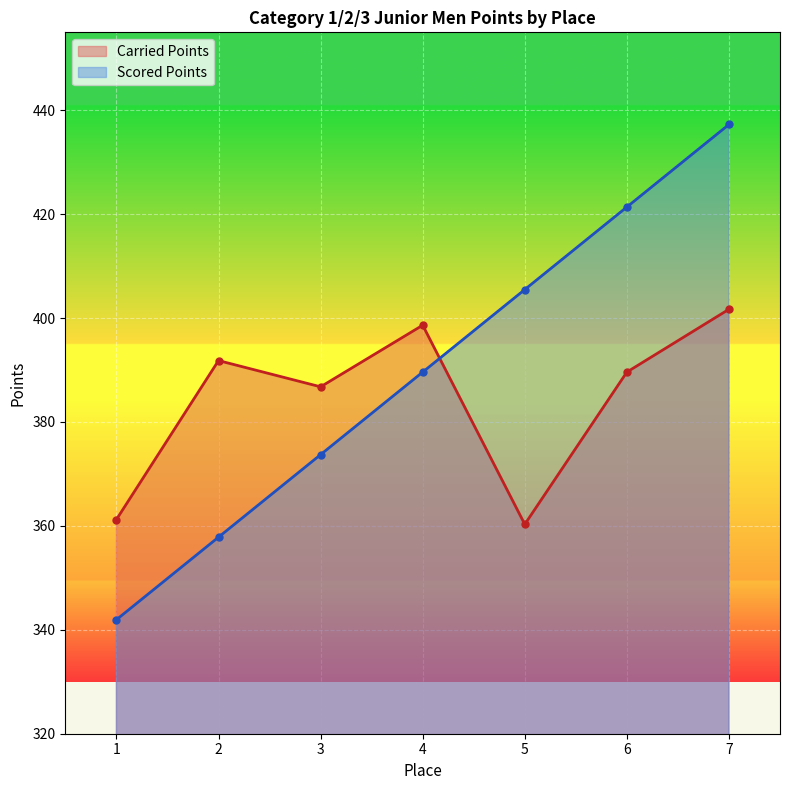

True or false: Carried Points and Scored Points intersect in this chart.

True